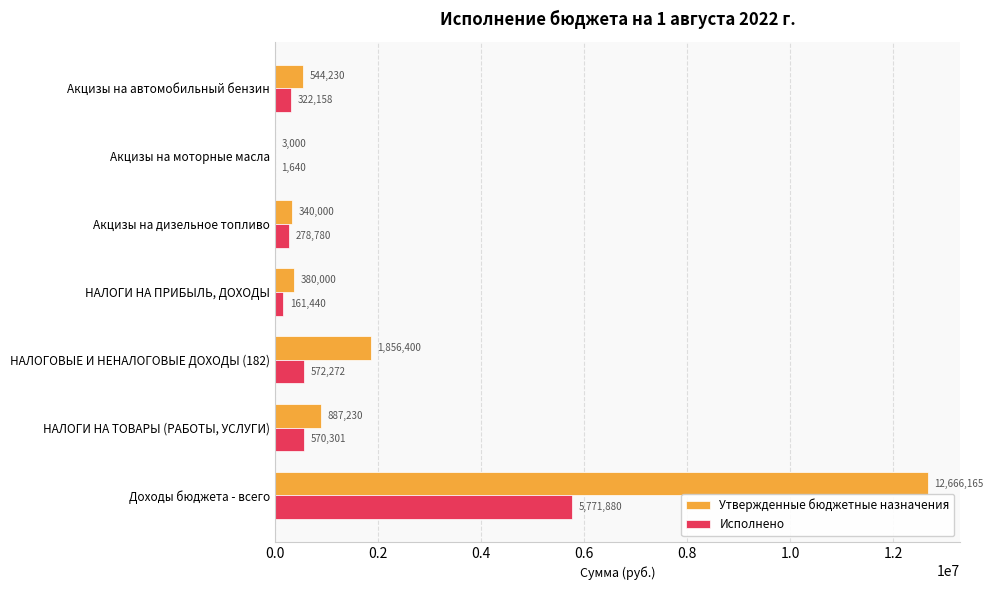

At which category is the sum across all series the highest?

Доходы бюджета - всего